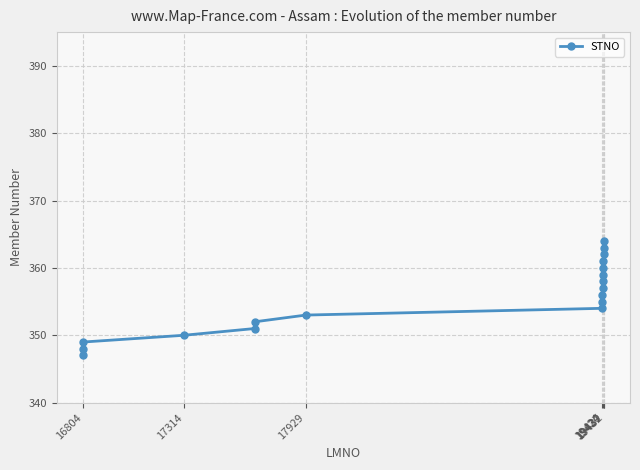

What is the greatest value displayed?

364